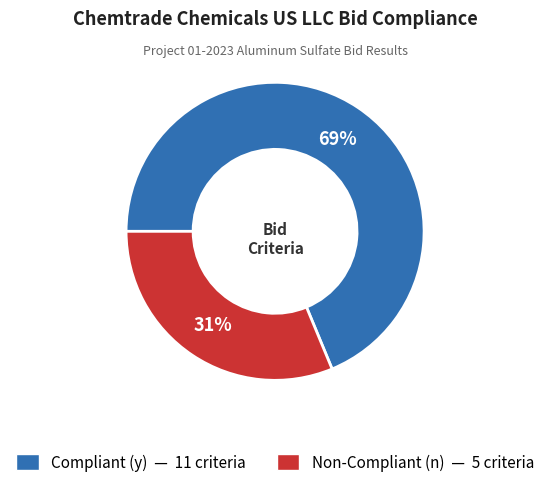

To the nearest percent, what is the average slice percentage?

50%